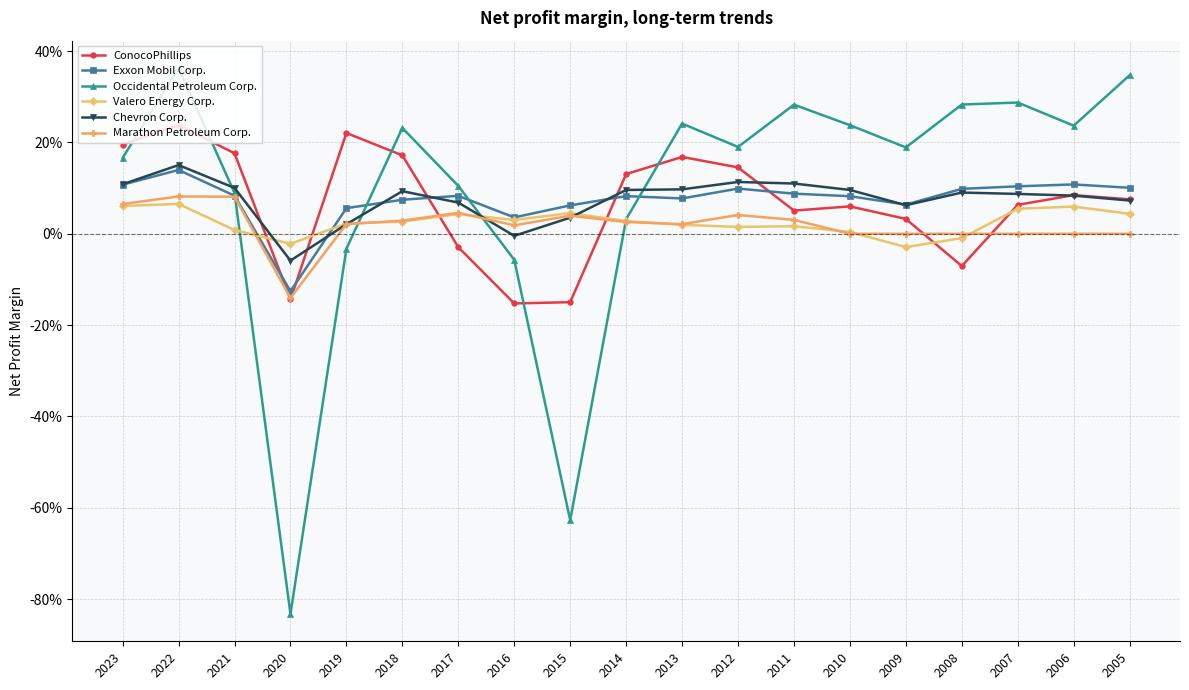

What are all the series names shown in the legend?

ConocoPhillips, Exxon Mobil Corp., Occidental Petroleum Corp., Valero Energy Corp., Chevron Corp., Marathon Petroleum Corp.